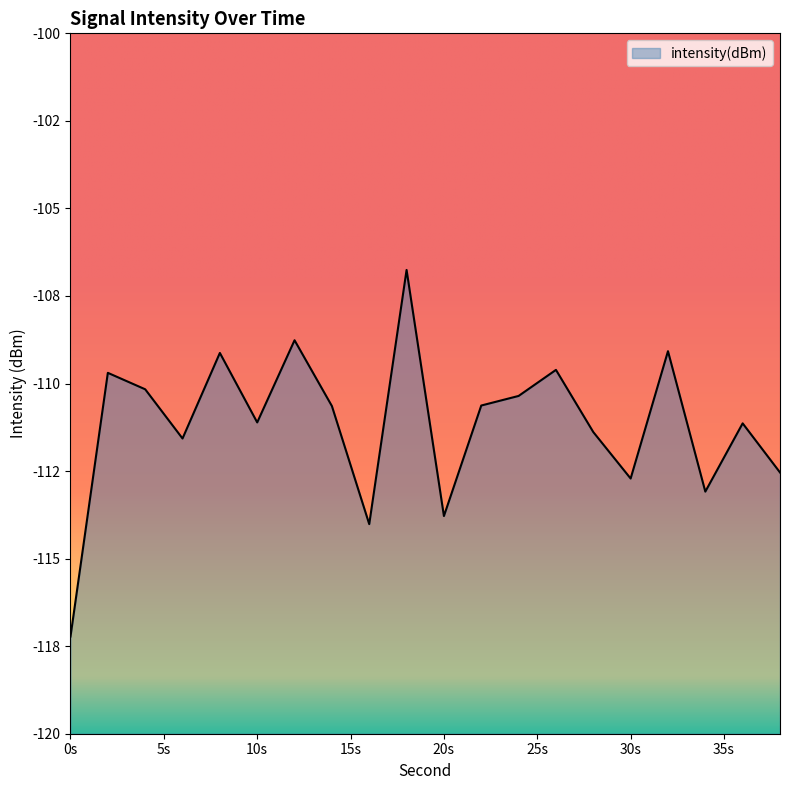

What is the difference between the second highest and second lowest values?

5.3